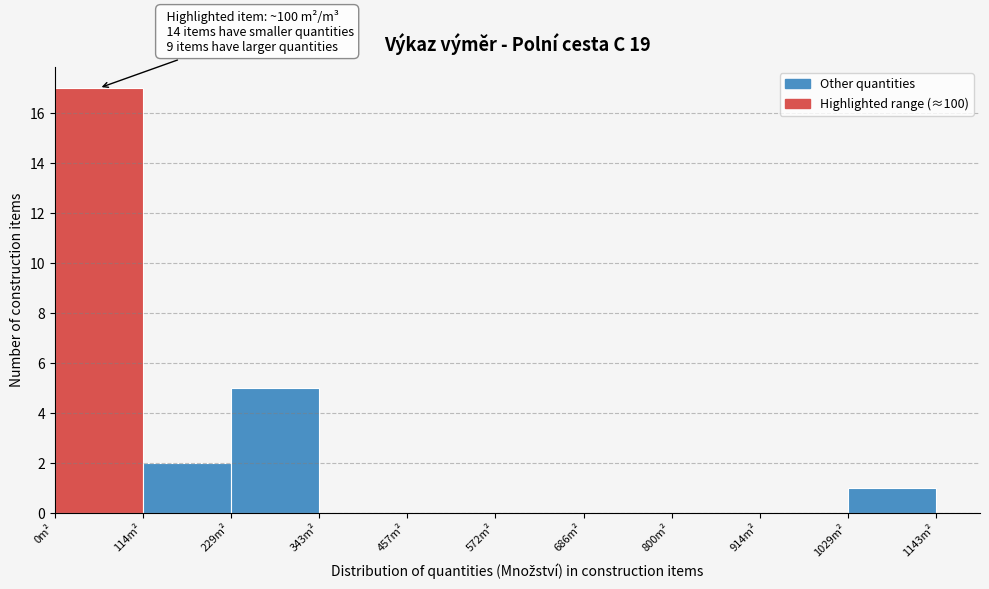

Over which range of the x-axis is the bar tallest?

0 to 120